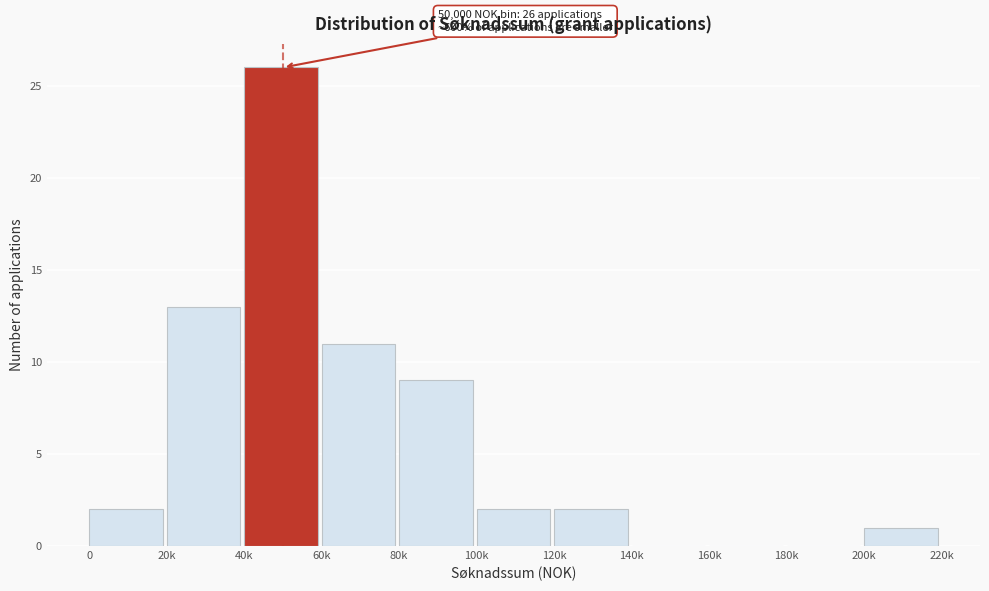

Reading right to left, what are all the values shown in this chart?

200k=1	180k=0	160k=0	140k=0	120k=2	100k=2	80k=9	60k=11	40k=26	20k=13	0=2